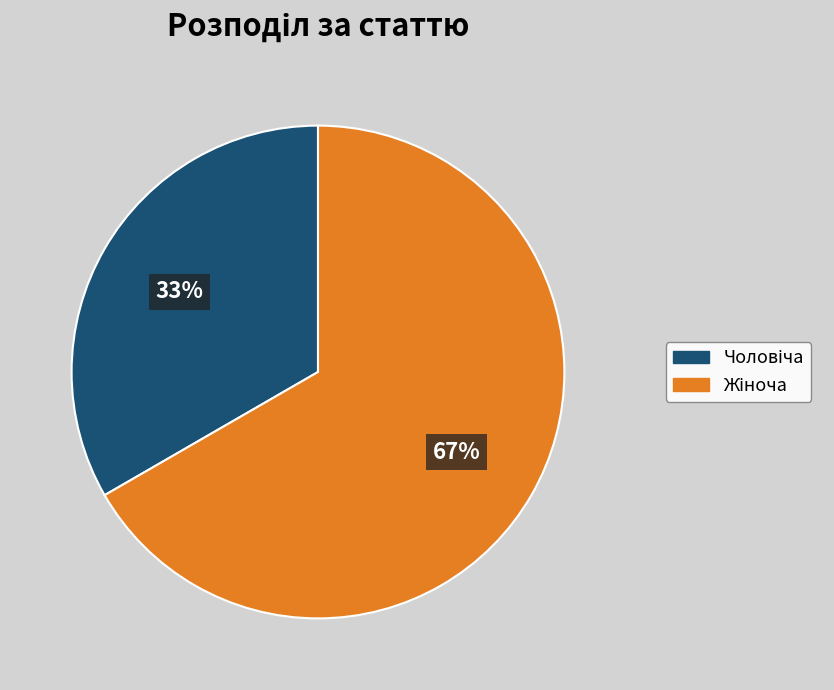

To the nearest percent, what is the average slice percentage?

50%